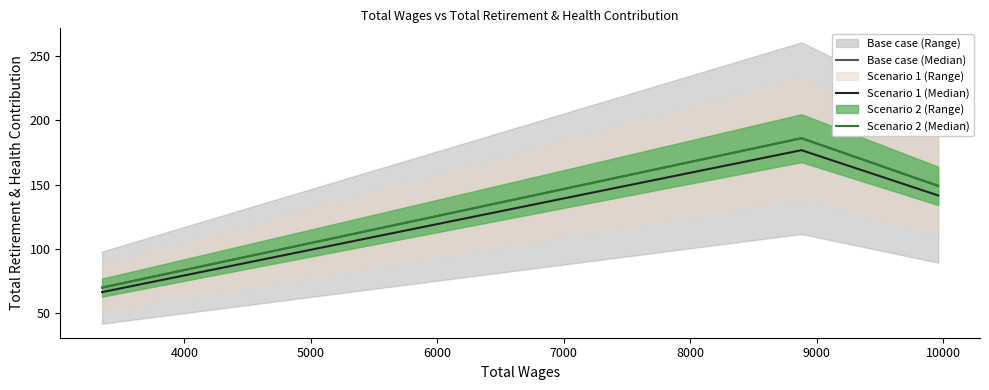

How many values in the Base case (Median) series exceed 149?

1